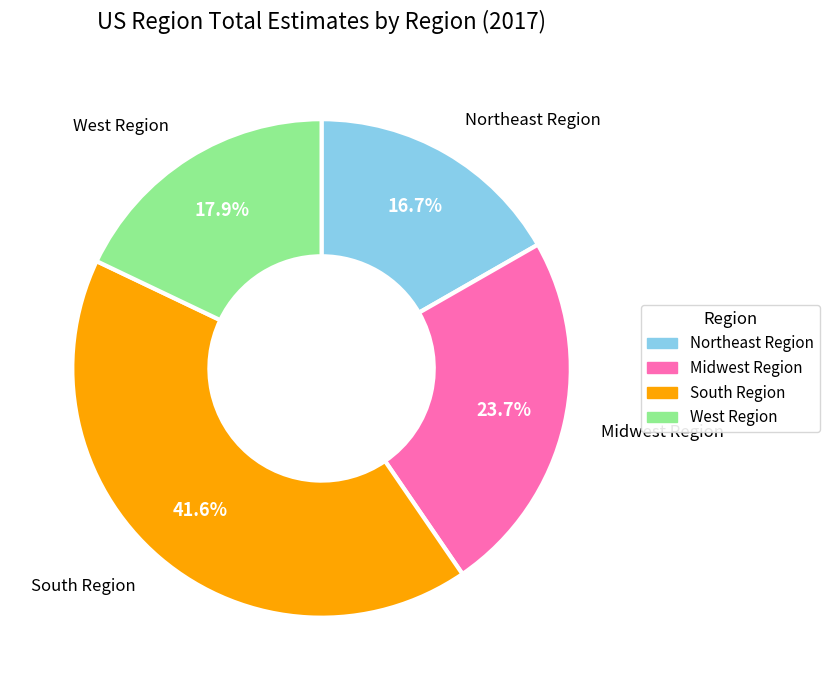

Rank the categories by value from highest to lowest.

South Region, Midwest Region, West Region, Northeast Region